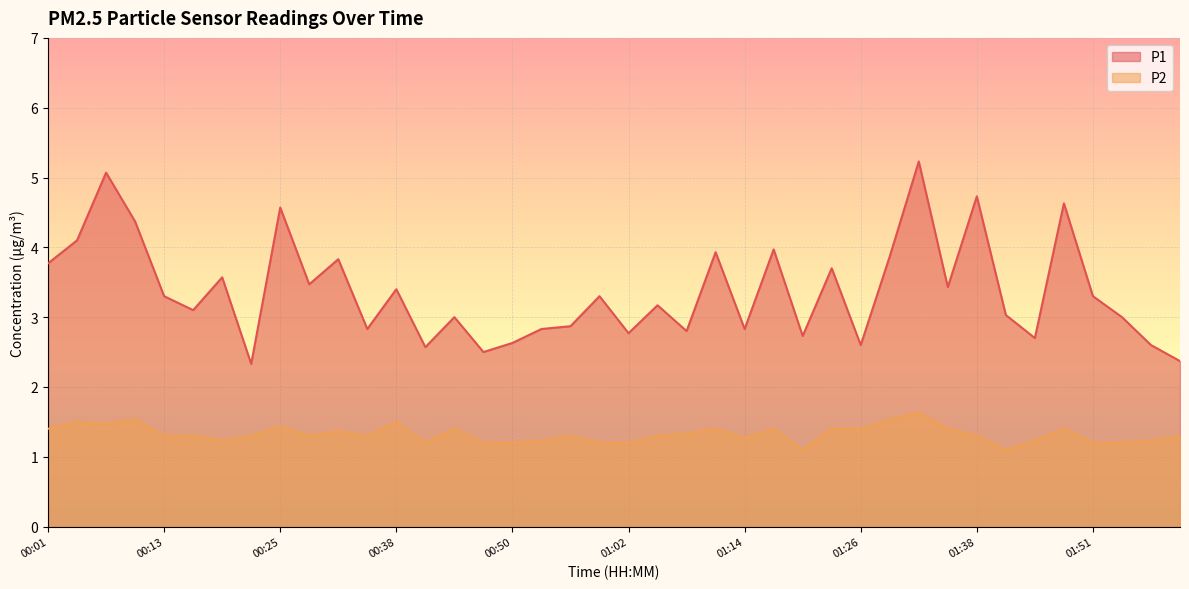

True or false: P1 and P2 intersect in this chart.

False